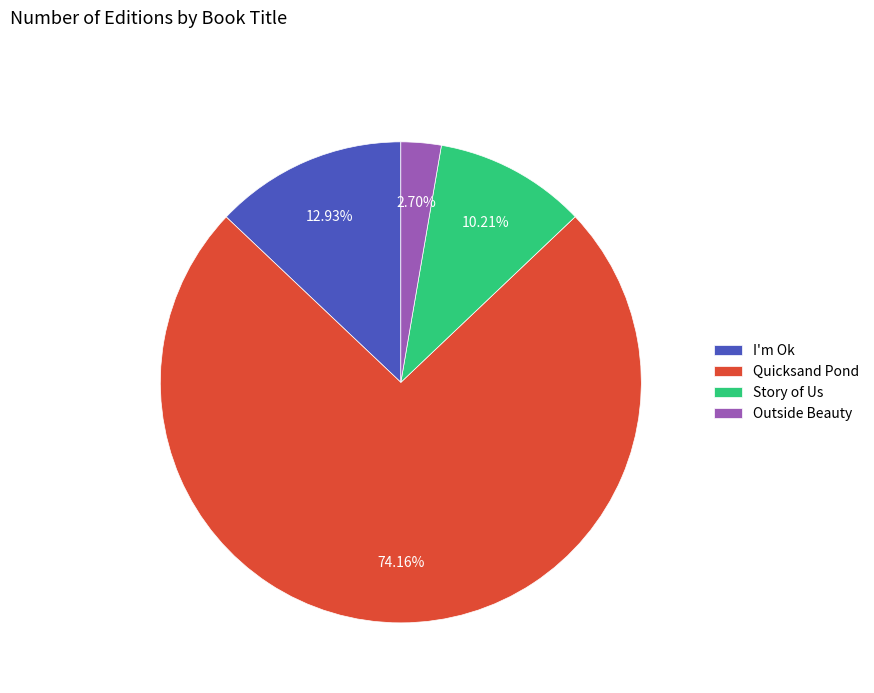

To the nearest percent, what is the average slice percentage?

25%